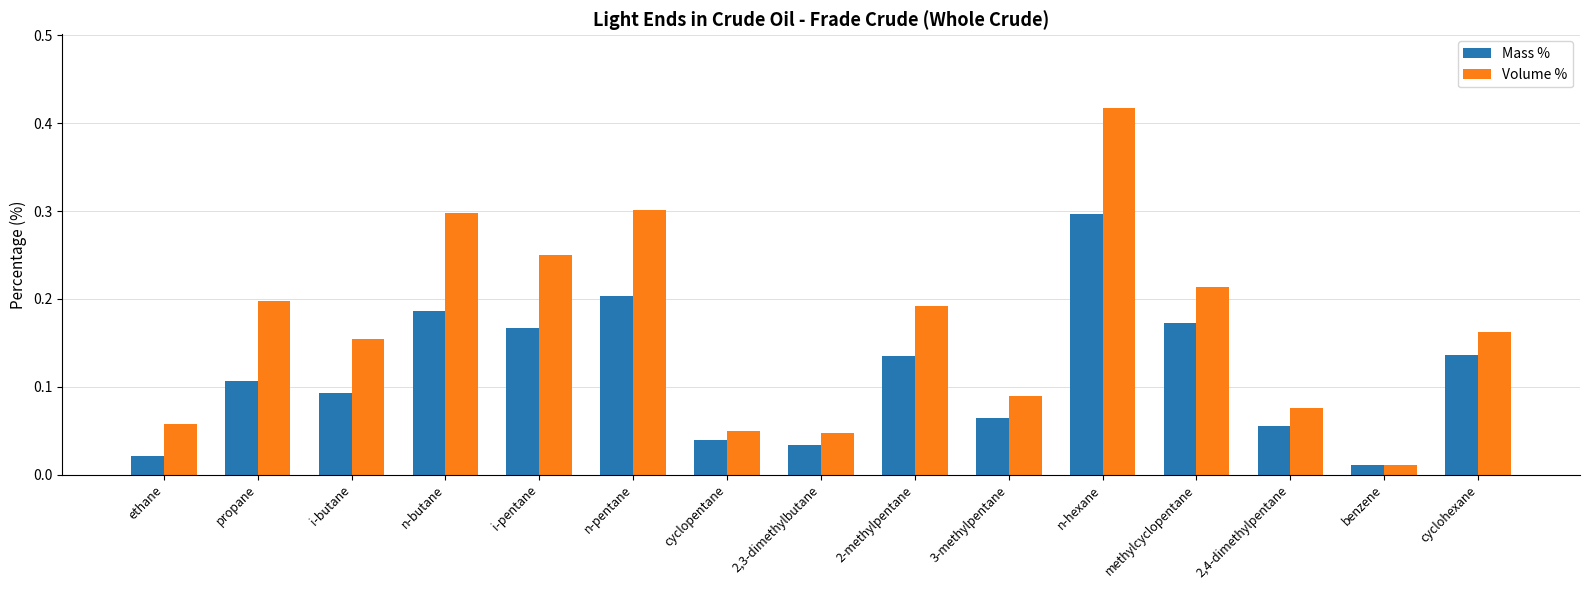

At which label does Mass % reach its minimum?

benzene